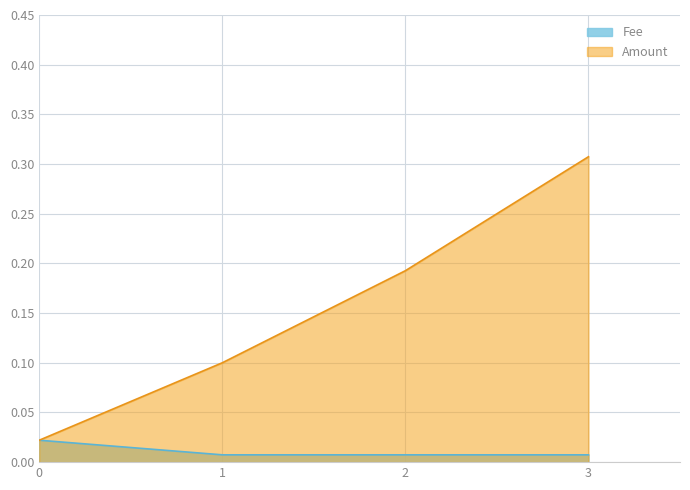

True or false: Amount has more than 0 points higher than both neighbors.

False